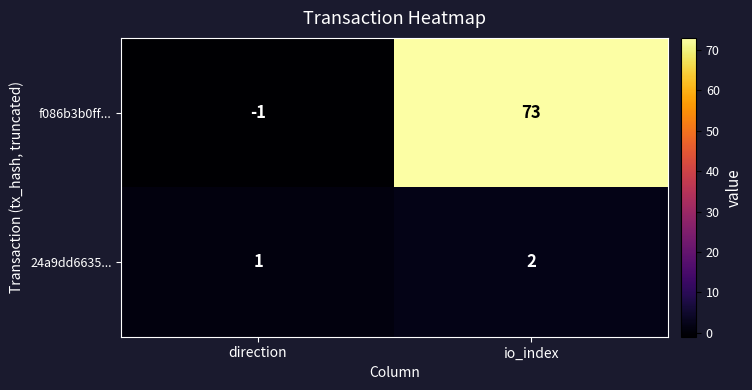

The 24a9dd6635... series shows 2 at direction. True or false?

False